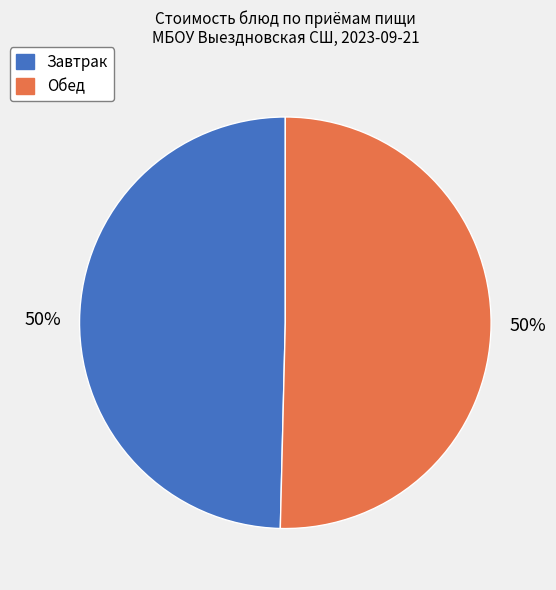

True or false: Завтрак accounts for 50% of the total.

True